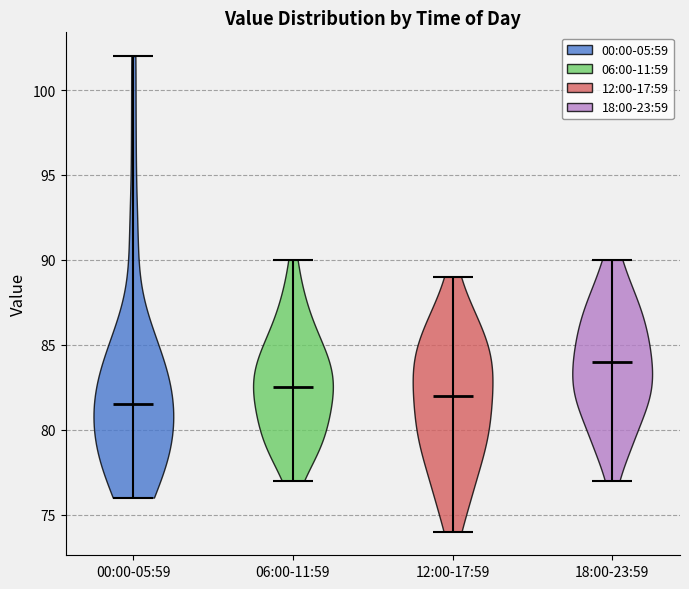

Where does the median line of the violin for 00:00-05:59 sit on the y-axis? The values are not printed on the chart, so give them approximately, as read against the axis.

81.5